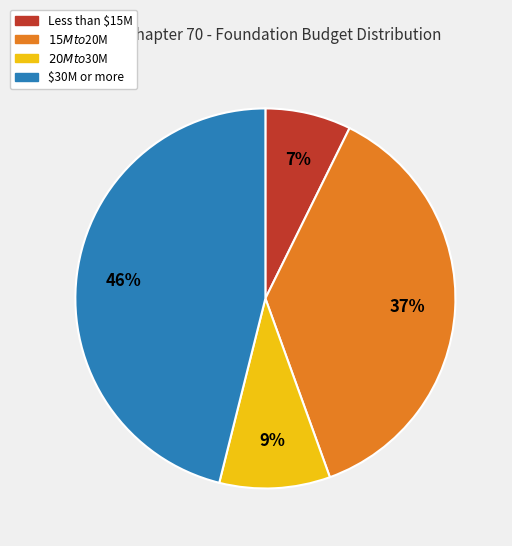

To the nearest percent, what is the difference between the largest and smallest slice percentages?

39%